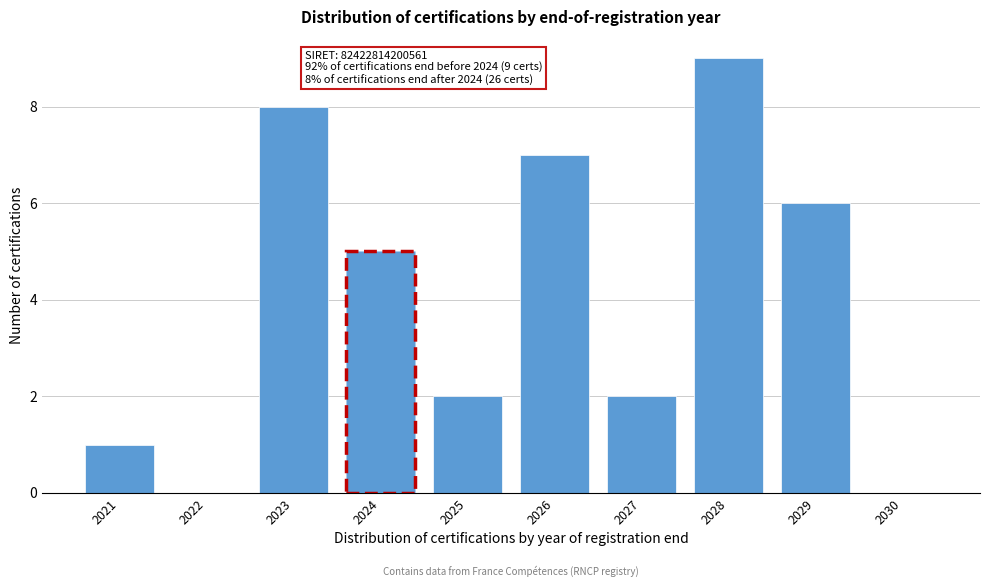

At which label is the value closest to 4?

2024